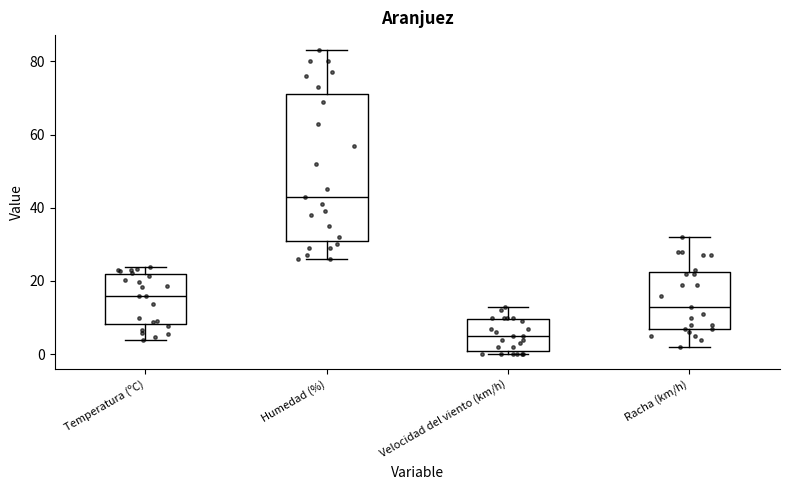

Which box is the tallest, from its lower edge to its upper edge?

Humedad (%)